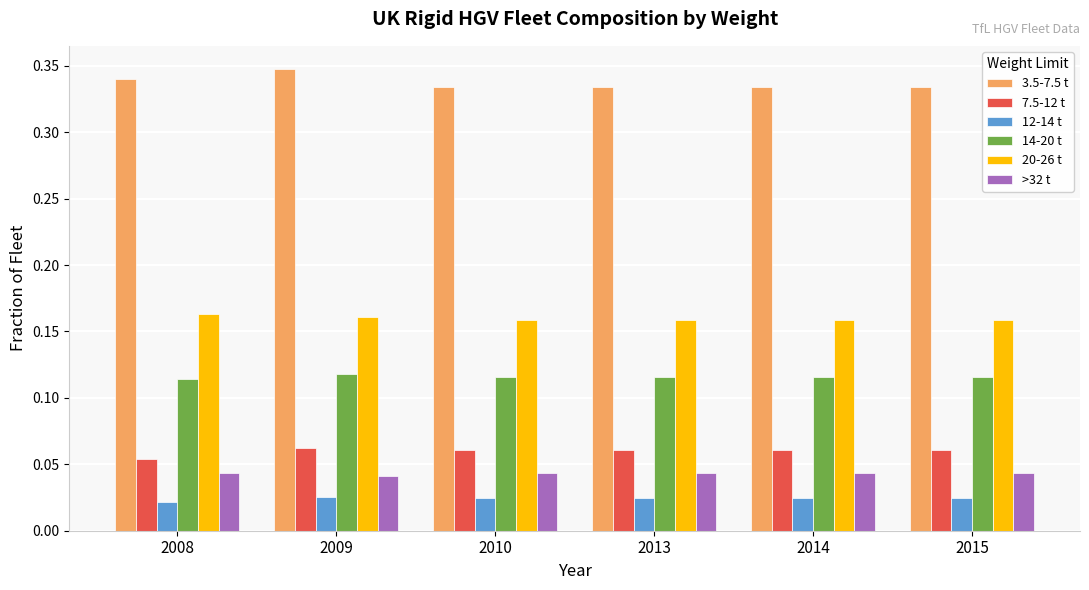

At 2015, list the series in order from largest to smallest.

3.5-7.5 t, 20-26 t, 14-20 t, 7.5-12 t, >32 t, 12-14 t